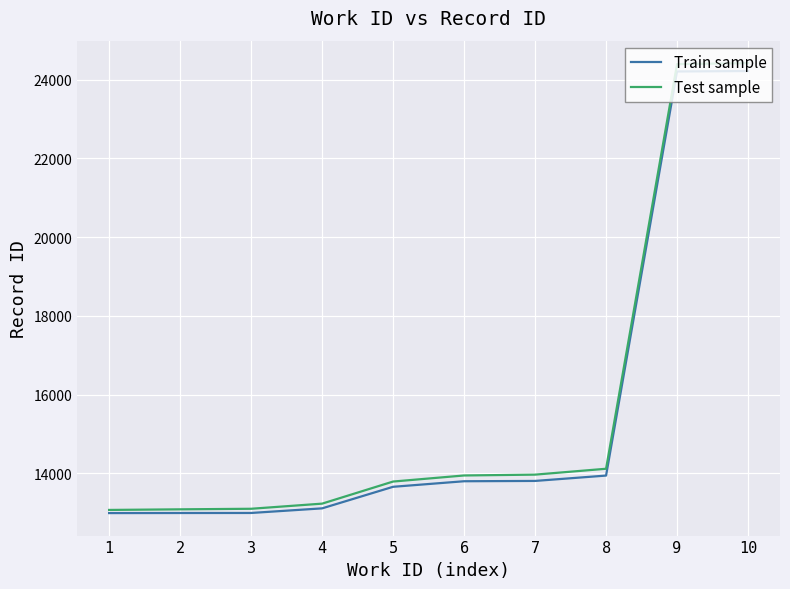

What is the difference between the maximum and minimum values in the Test sample series?

11351.0